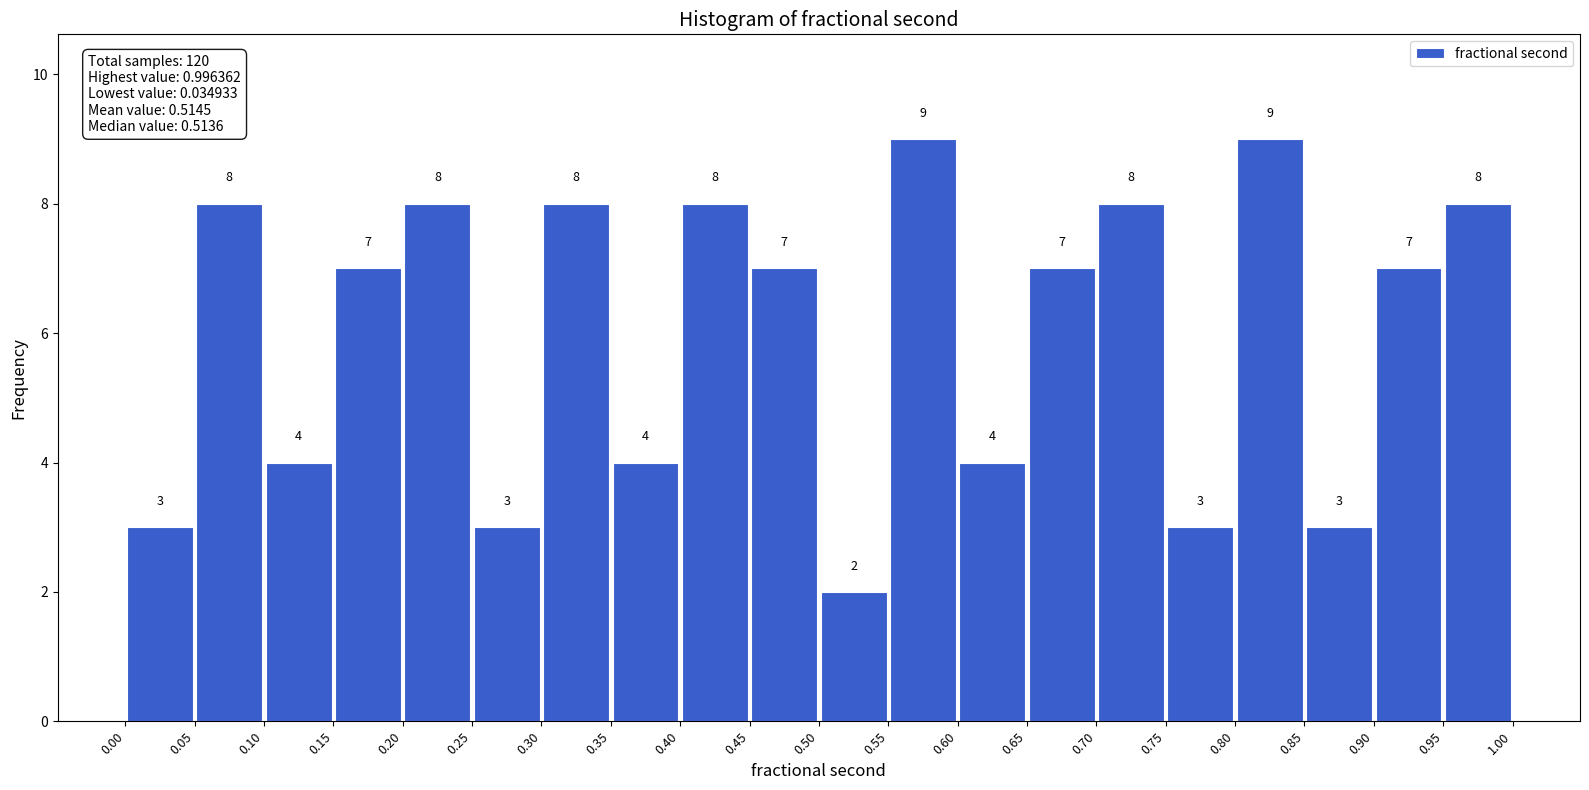

Reading left to right, transcribe this chart: for each bar, give the range it covers on the x-axis and its height.

0.00 to 0.05: 3
0.05 to 0.10: 8
0.10 to 0.15: 4
0.15 to 0.20: 7
0.20 to 0.25: 8
0.25 to 0.30: 3
0.30 to 0.35: 8
0.35 to 0.40: 4
0.40 to 0.45: 8
0.45 to 0.50: 7
0.50 to 0.55: 2
0.55 to 0.60: 9
0.60 to 0.65: 4
0.65 to 0.70: 7
0.70 to 0.75: 8
0.75 to 0.80: 3
0.80 to 0.85: 9
0.85 to 0.90: 3
0.90 to 0.95: 7
0.95 to 1.00: 8